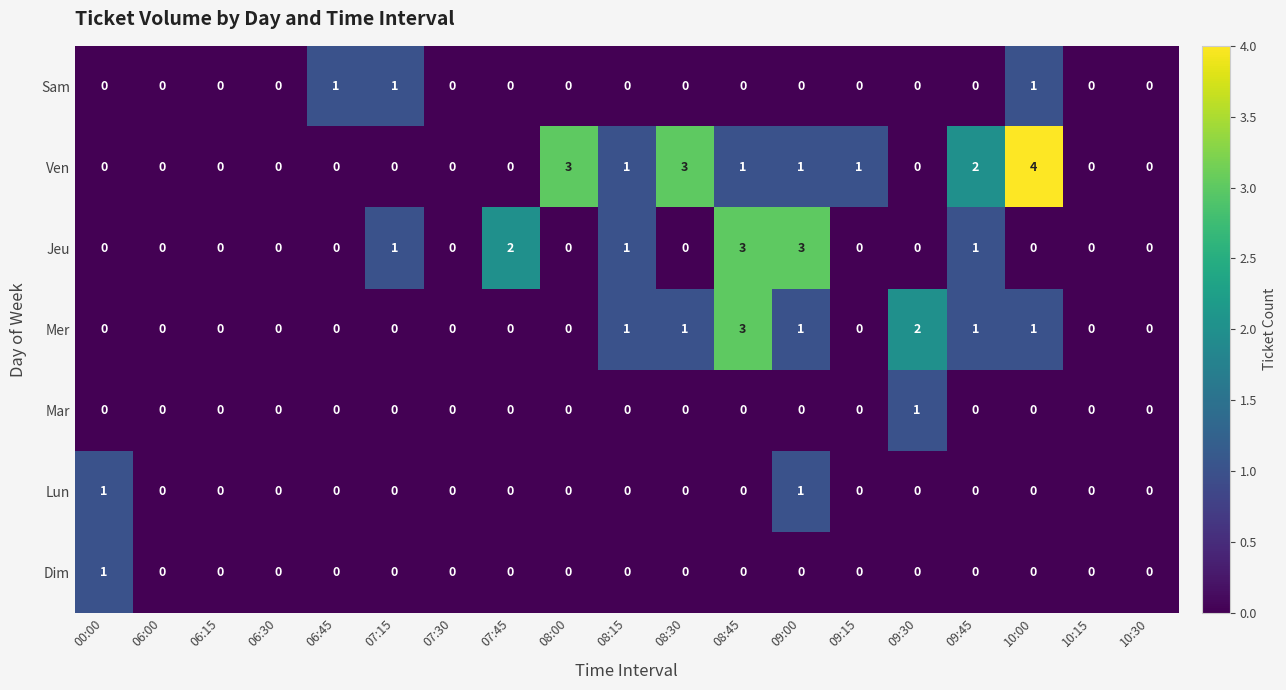

Which series has the largest total across all categories?

Ven